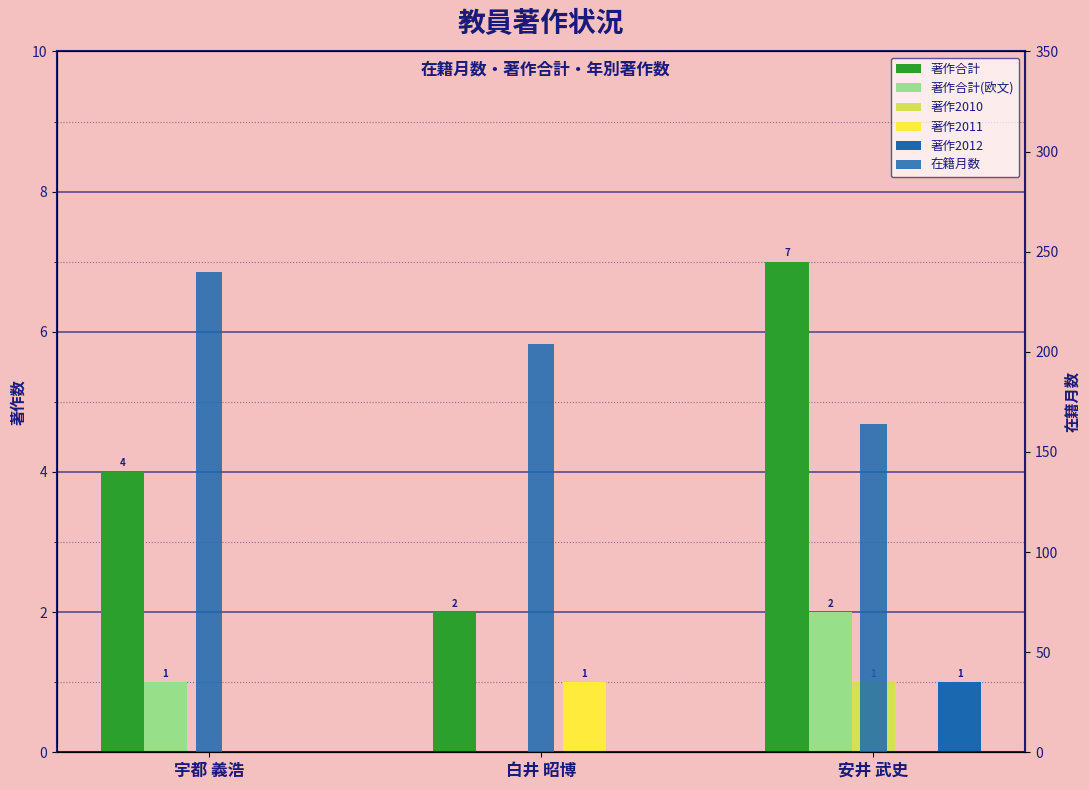

What is the label of the 2nd bar from the left?

白井 昭博